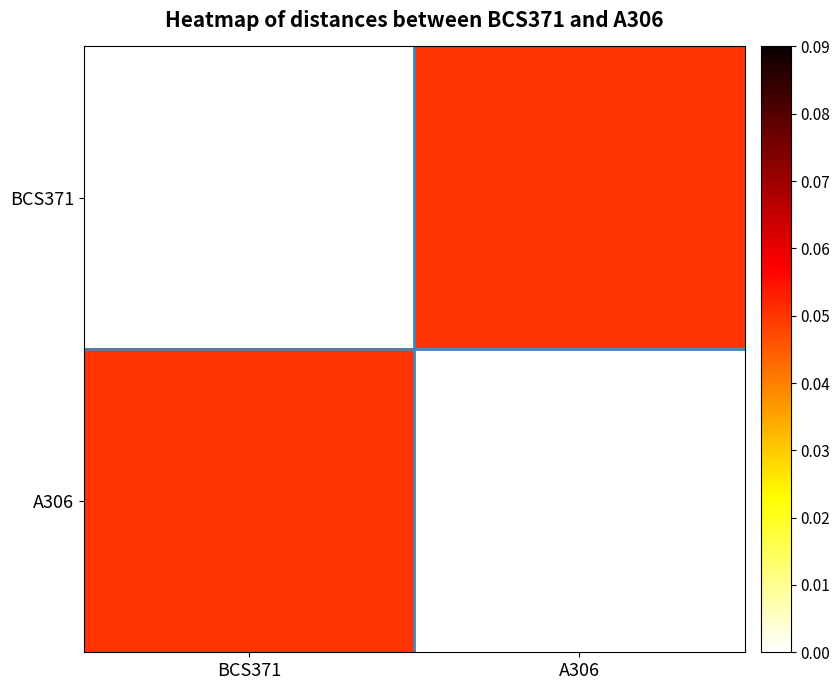

Which series has the largest total across all categories?

BCS371